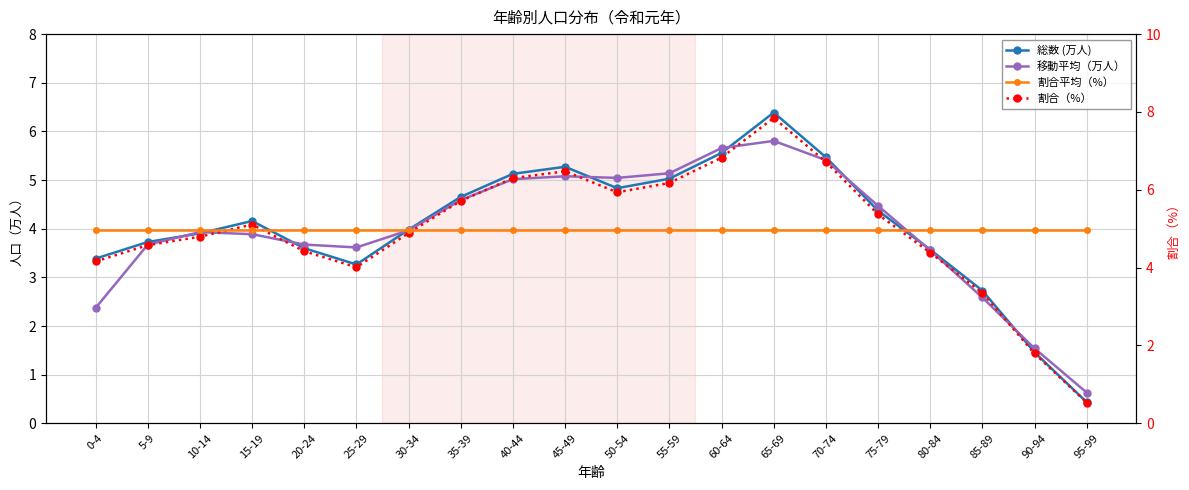

In 移動平均（万人）, how many points are lower than both neighbors (excluding endpoints)?

2